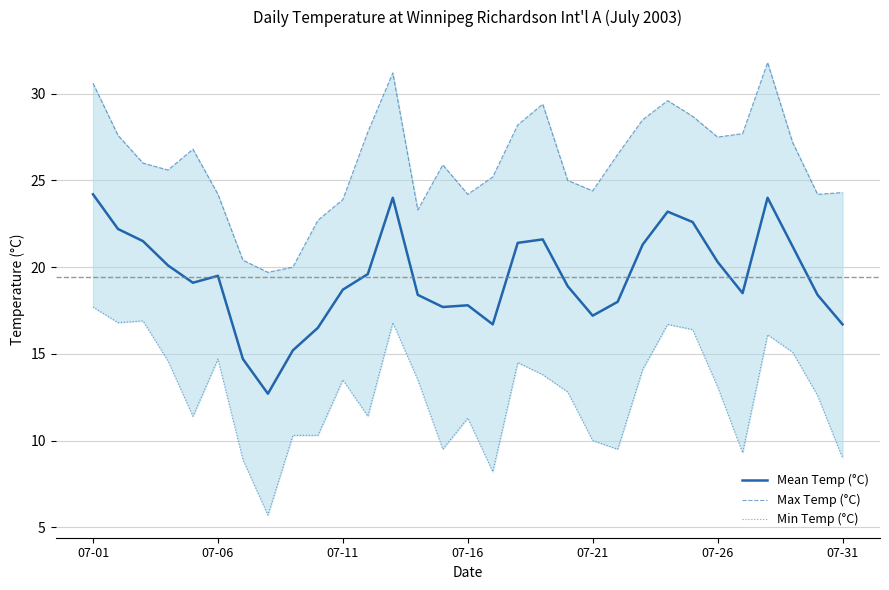

What is the approximate value of Max Temp (°C) at 07-11?

23.9